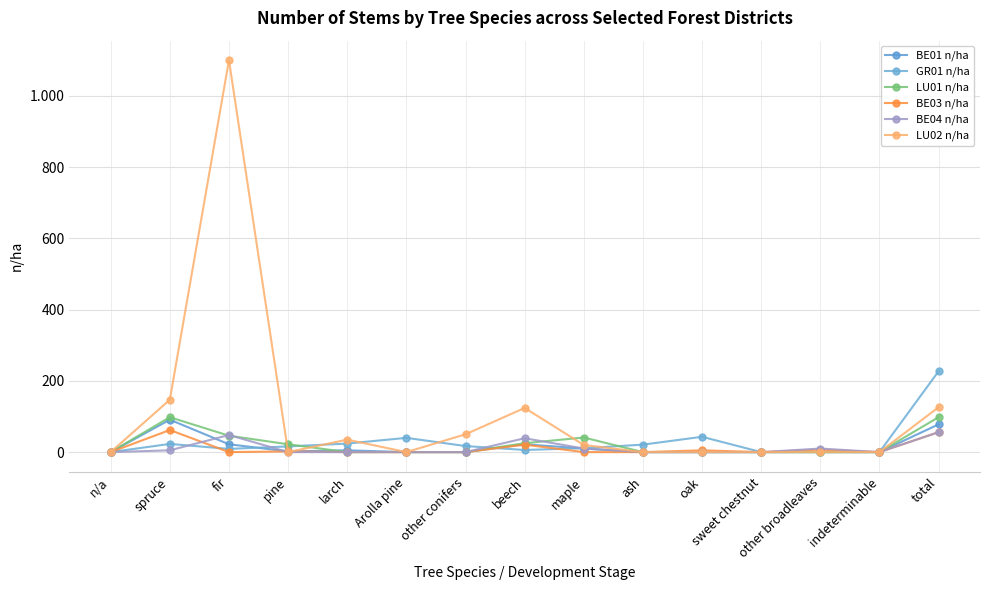

Where is the first local maximum for LU02 n/ha?

fir